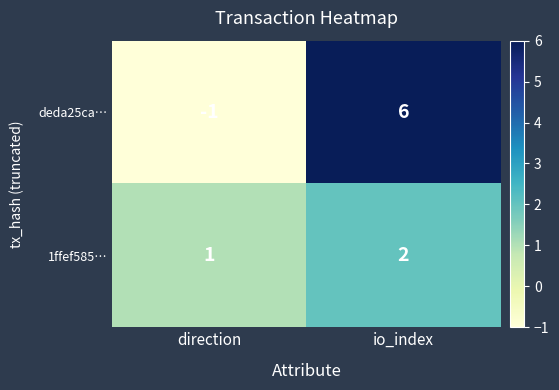

Rank the categories by deda25ca… value from lowest to highest.

direction, io_index